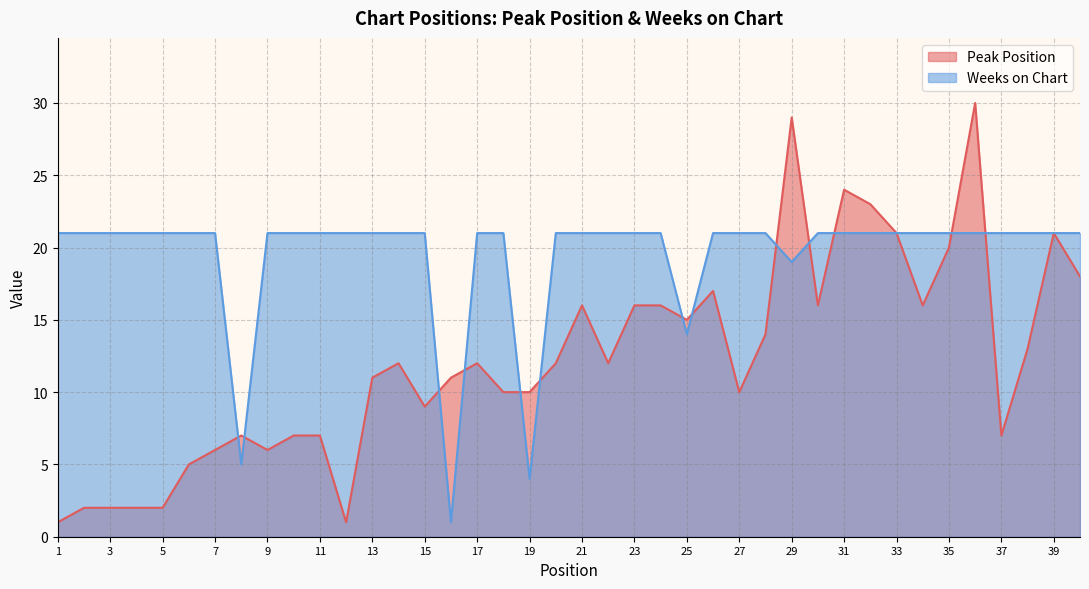

At how many categories does at least one series exceed 14?

37